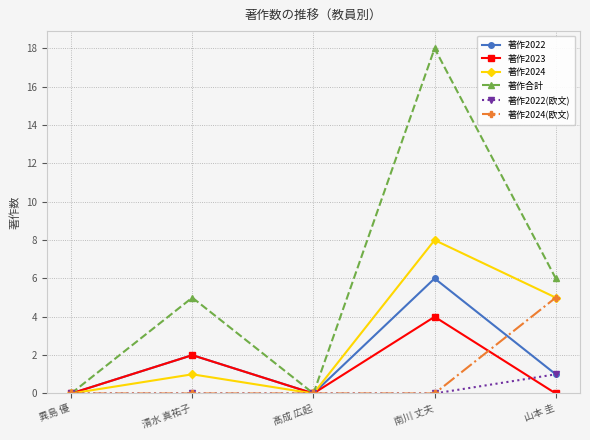

Which series has the widest spread of values?

著作合計